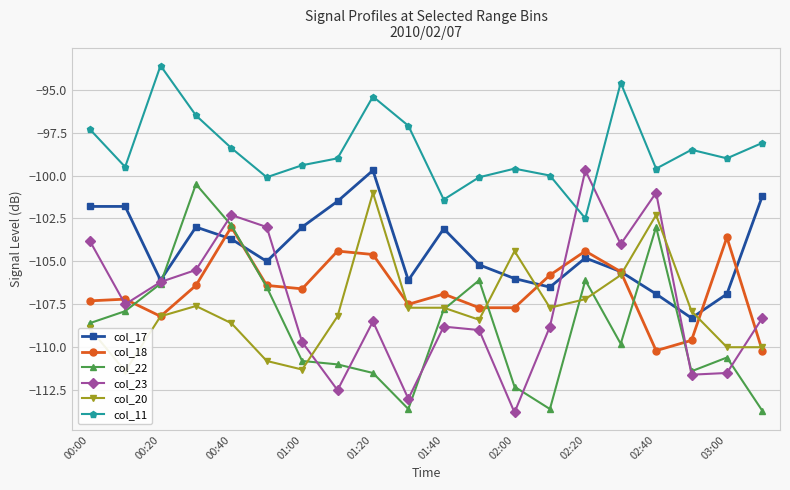

True or false: col_23 has more than 2 interior local peaks.

True